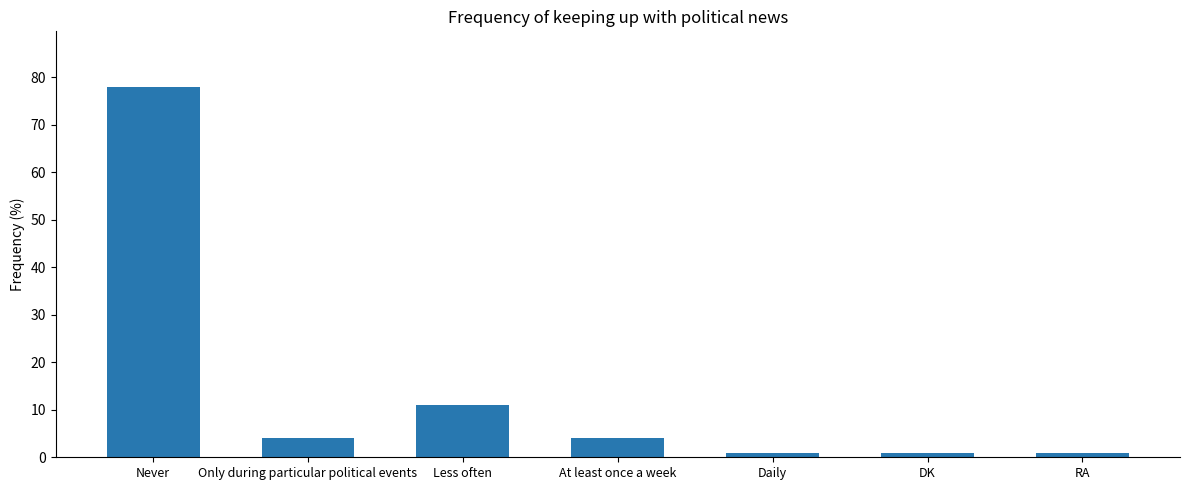

What is the label of the 2nd bar from the right?

DK